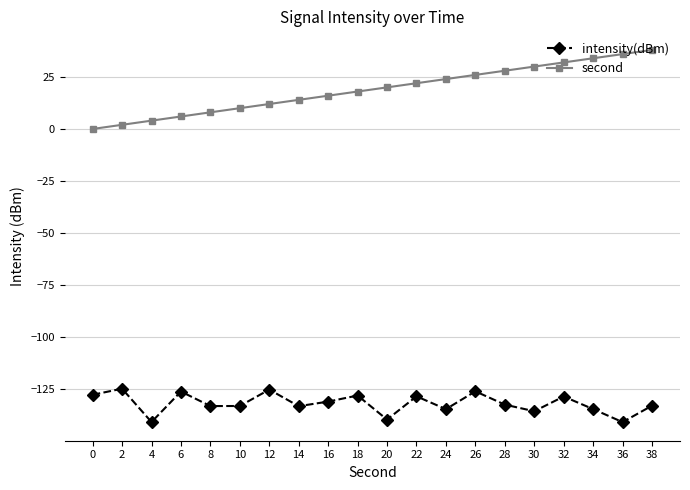

Is this an area chart (filled region under the line)?

No